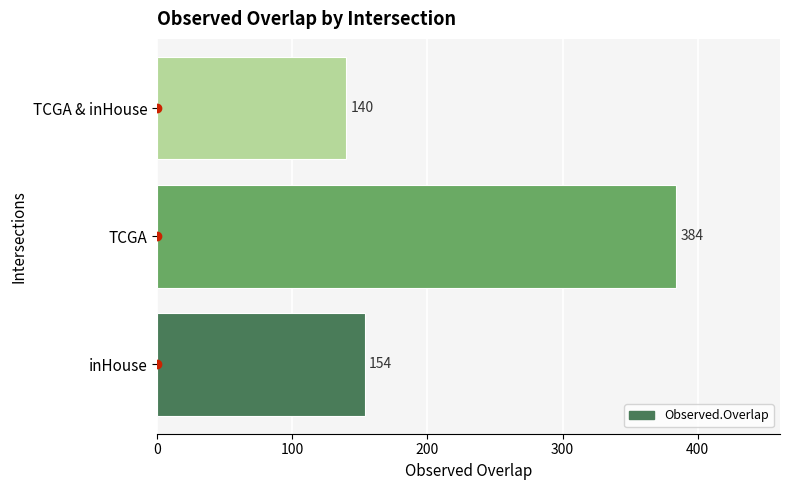

Reading top to bottom, extract all data points from this chart.

140	384	154